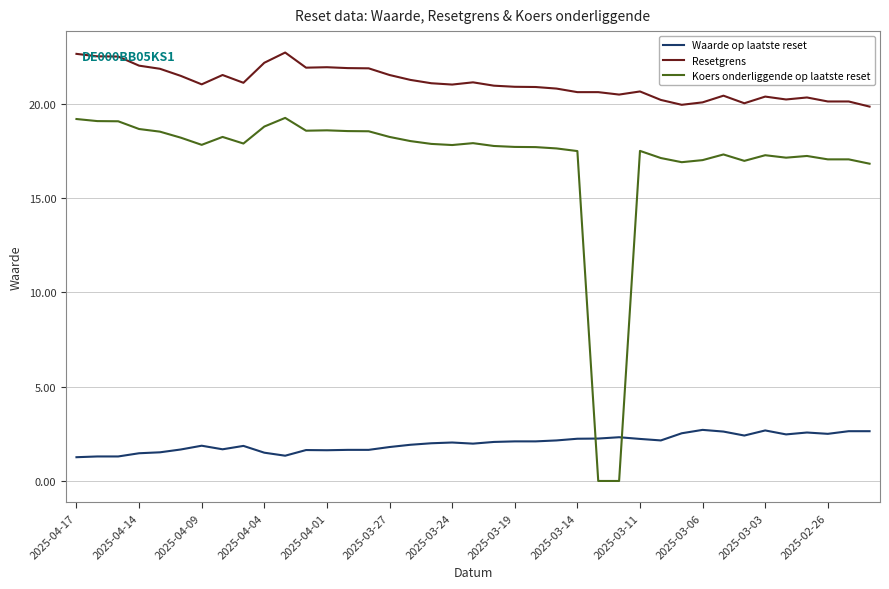

How many intersections are there between Koers onderliggende op laatste reset and Waarde op laatste reset?

2